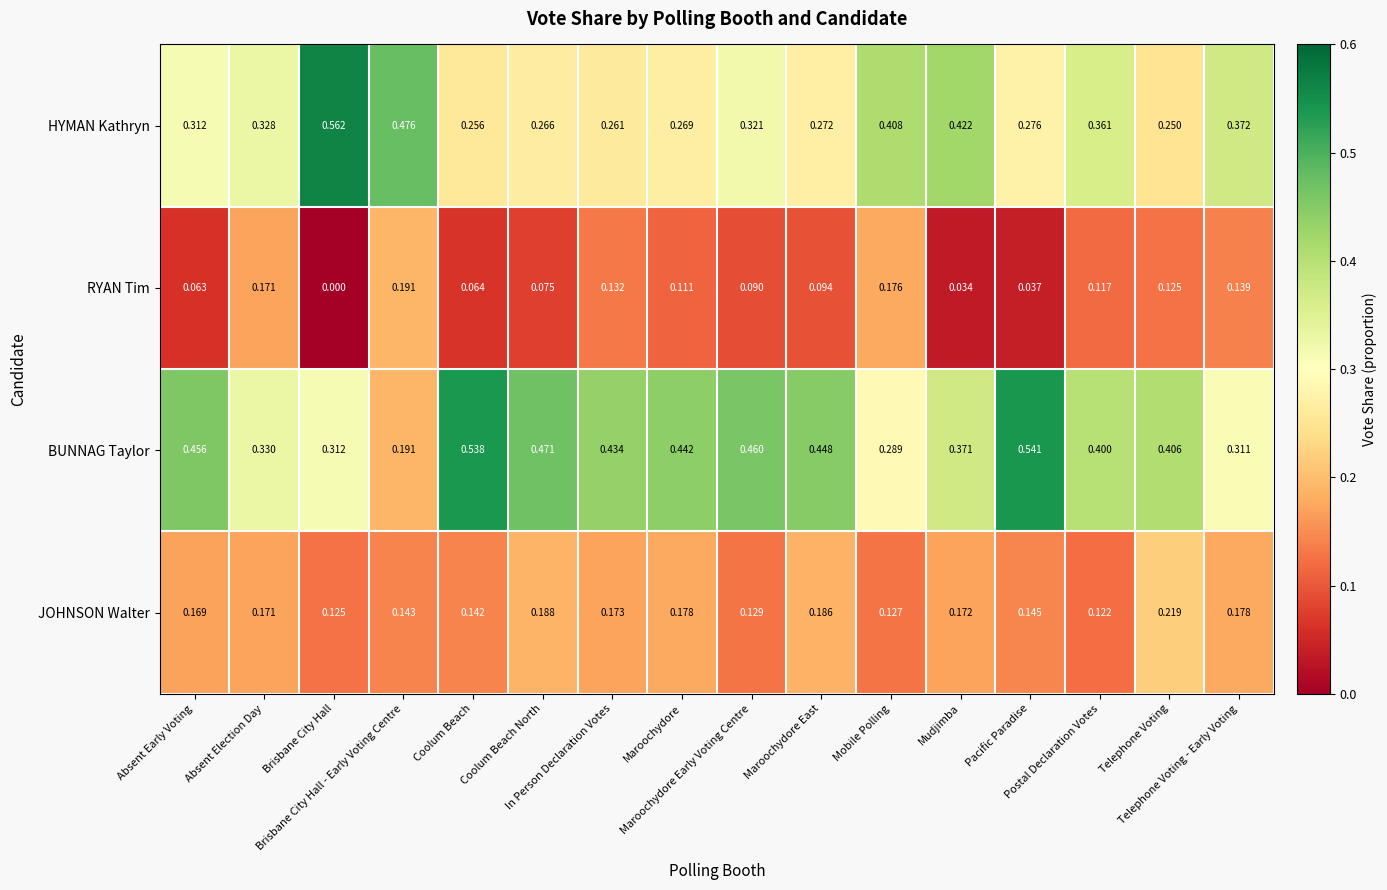

At how many categories does at least one series exceed 0?

16